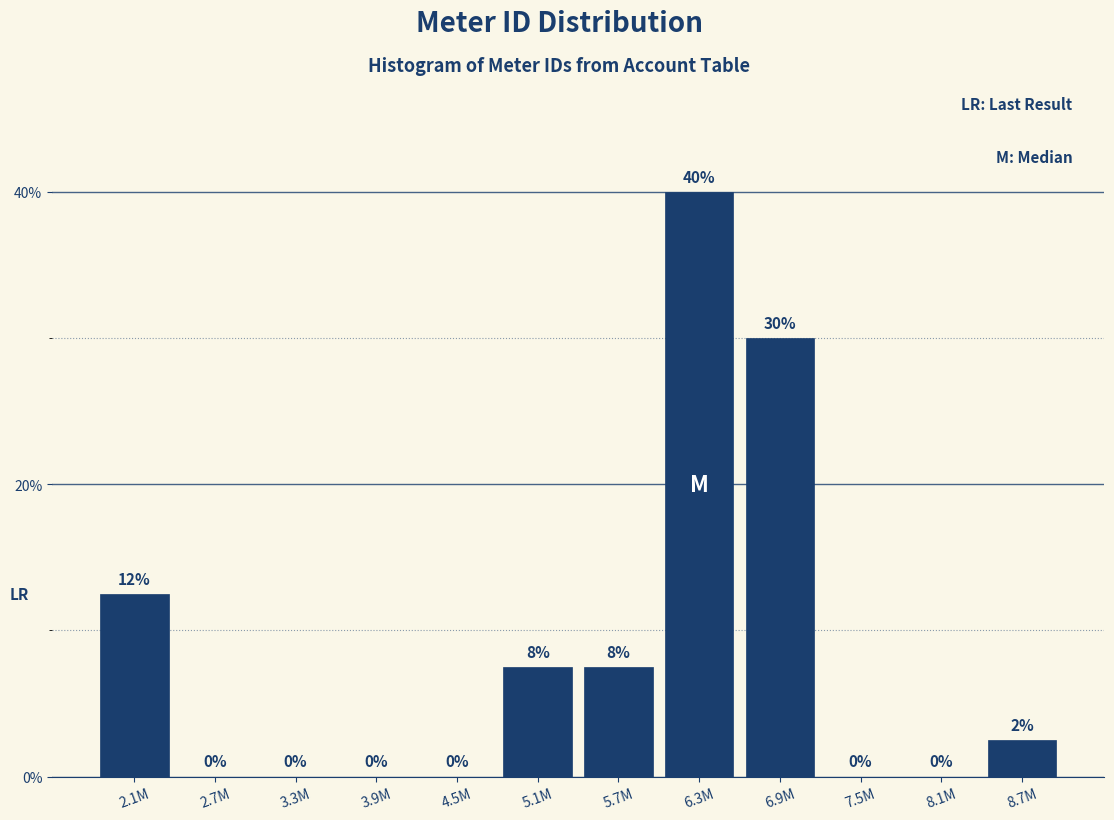

What is the maximum value shown in the chart?

40.0